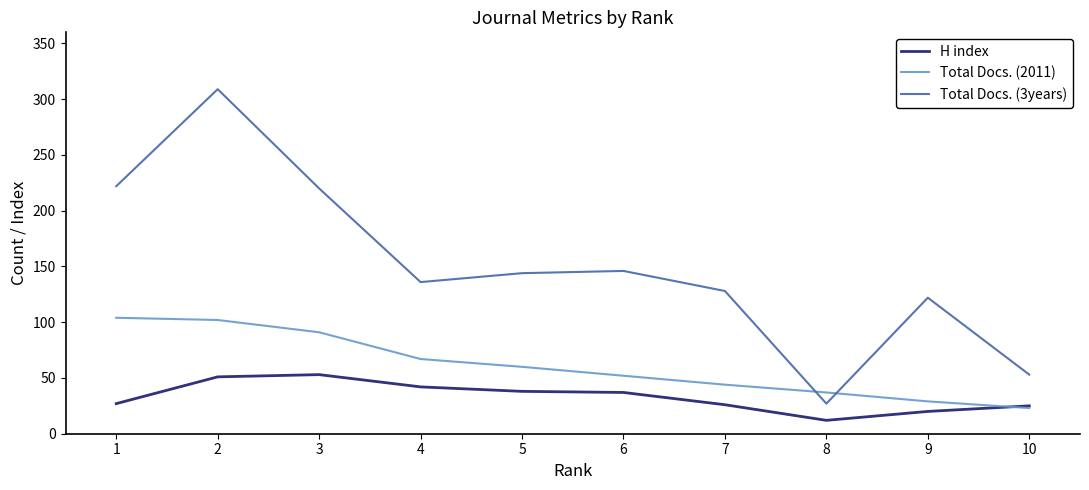

Which series has the largest range (max minus min)?

Total Docs. (3years)